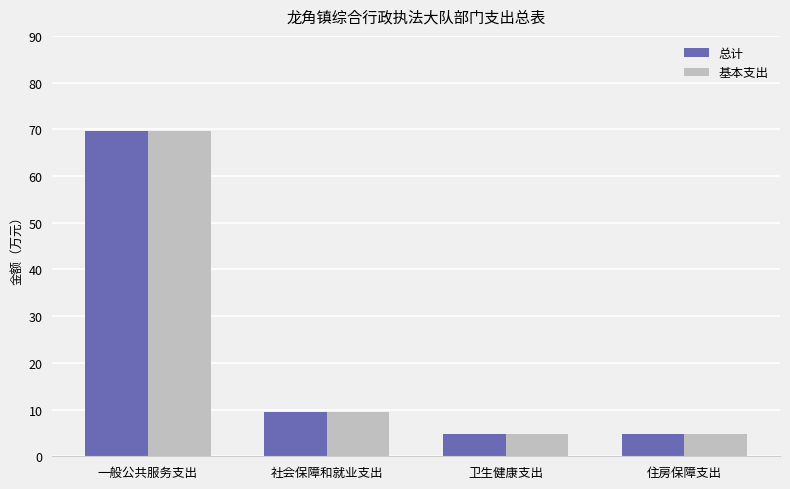

What is the minimum value for 总计?

4.8